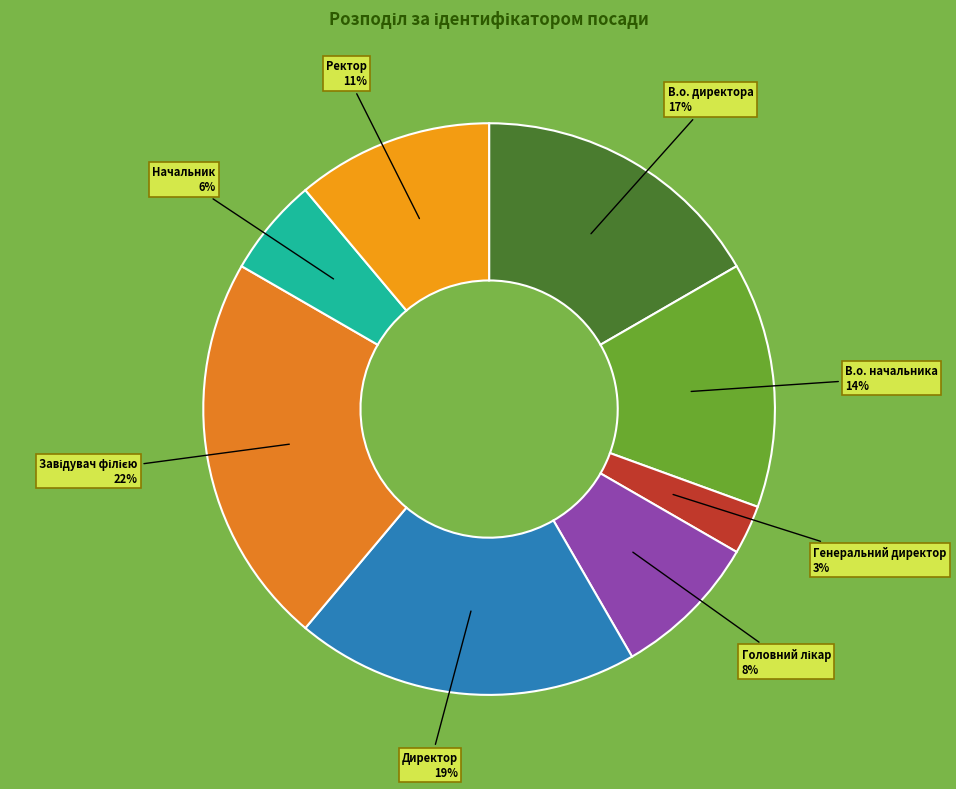

Does В.о. директора account for over 50% of the chart?

No